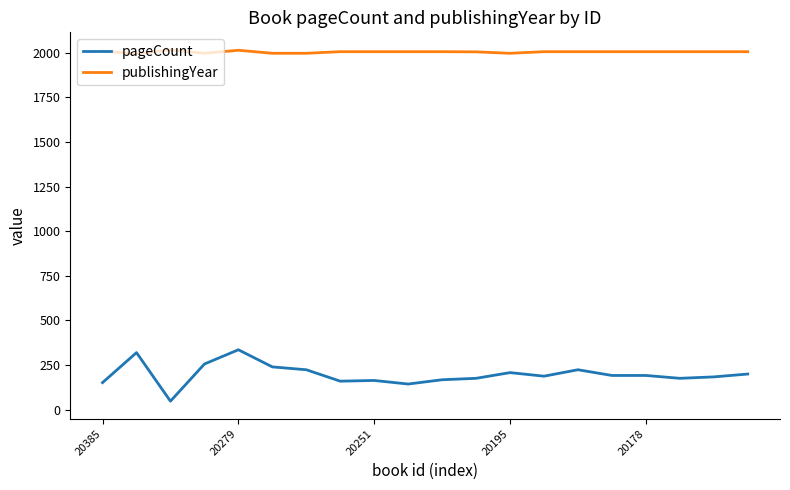

True or false: pageCount and publishingYear intersect in this chart.

False